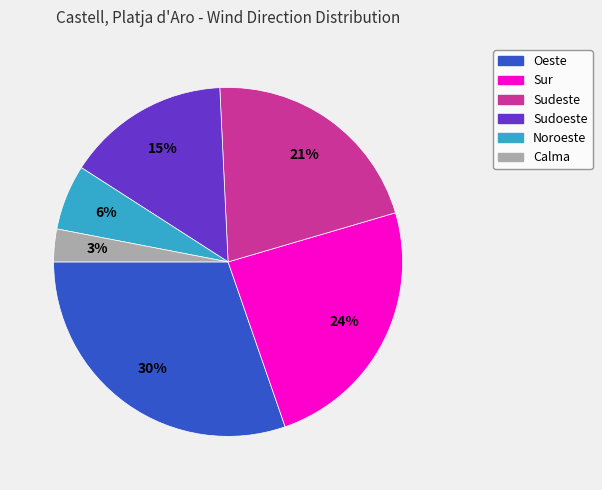

Count the number of slices in the pie.

6